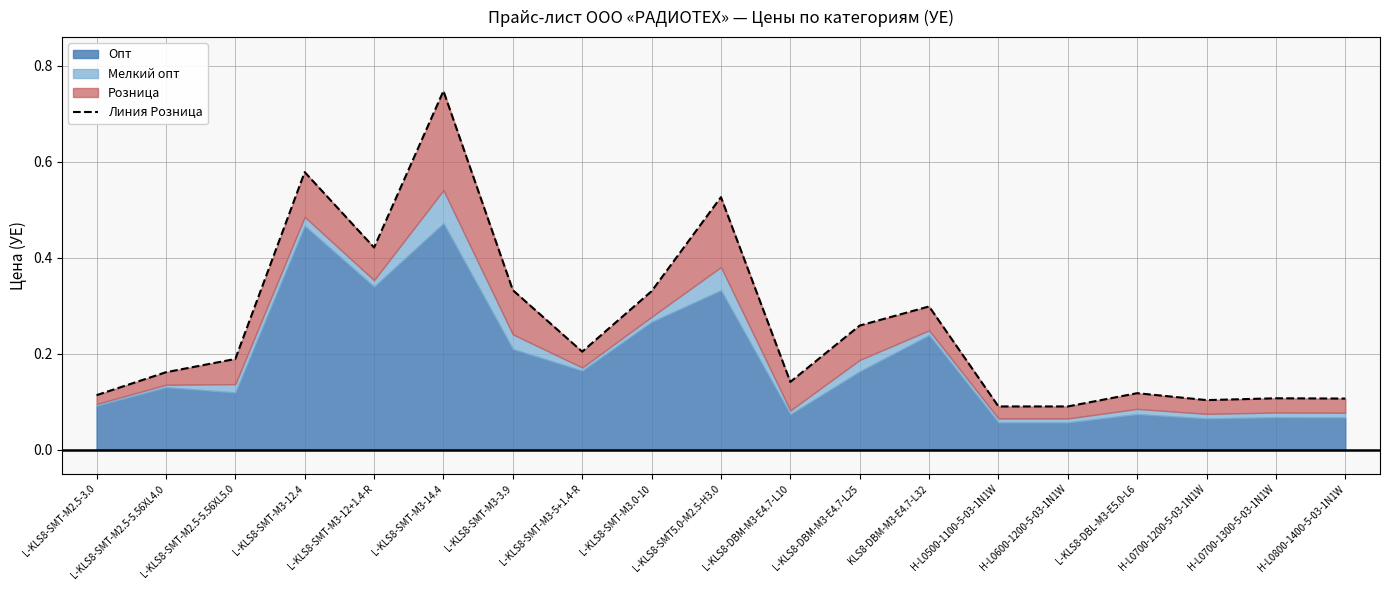

List the labels in order of value, smallest first.

H-L0500-1100-5-03-1N1W, H-L0600-1200-5-03-1N1W, H-L0700-1200-5-03-1N1W, H-L0800-1400-5-03-1N1W, H-L0700-1300-5-03-1N1W, L-KLS8-SMT-M2.5-3.0, L-KLS8-DBL-M3-E5.0-L6, L-KLS8-DBM-M3-E4.7-L10, L-KLS8-SMT-M2.5-5.56XL4.0, L-KLS8-SMT-M2.5-5.56XL5.0, L-KLS8-SMT-M3-5+1.4-R, L-KLS8-DBM-M3-E4.7-L25, KLS8-DBM-M3-E4.7-L32, L-KLS8-SMT-M3.0-10, L-KLS8-SMT-M3-3.9, L-KLS8-SMT-M3-12+1.4-R, L-KLS8-SMT5.0-M2.5-H3.0, L-KLS8-SMT-M3-12.4, L-KLS8-SMT-M3-14.4